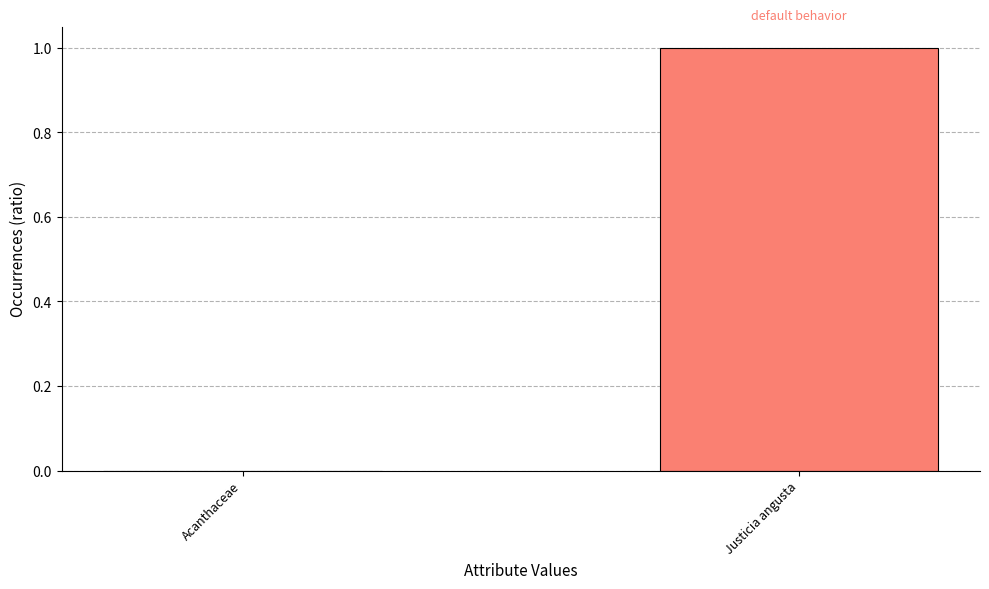

Reading left to right, extract all data points from this chart.

0	1